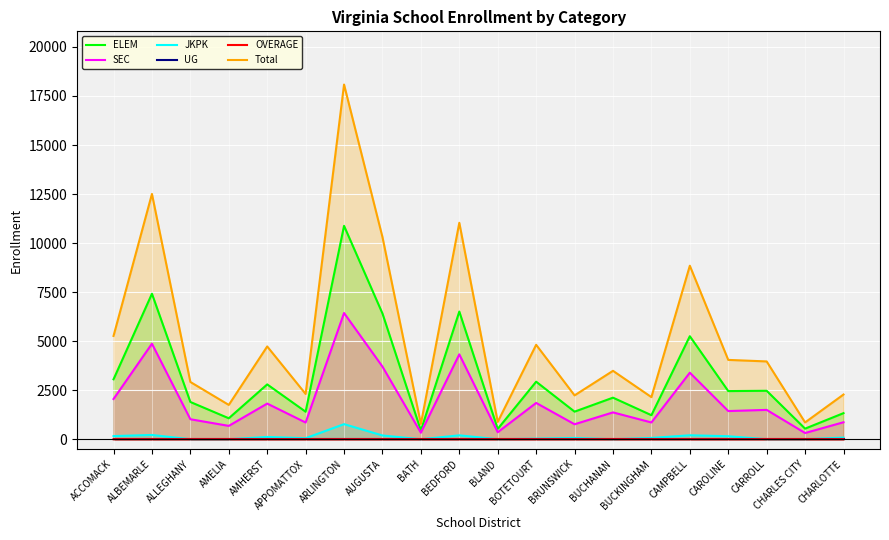

Reading left to right, extract all data points from this chart.

ELEM: ACCOMACK=3055.3	ALBEMARLE=7418.4	ALLEGHANY=1899.5	AMELIA=1068.9	AMHERST=2795.6	APPOMATTOX=1403.2	ARLINGTON=10879.4	AUGUSTA=6411.7	BATH=445.5	BEDFORD=6509.4	BLAND=526.6	BOTETOURT=2933.6	BRUNSWICK=1406.7	BUCHANAN=2119.4	BUCKINGHAM=1226.1	CAMPBELL=5252.2	CAROLINE=2455.1	CARROLL=2471.0	CHARLES CITY=540.0	CHARLOTTE=1330.3
SEC: ACCOMACK=2050.4	ALBEMARLE=4870.5	ALLEGHANY=1019.8	AMELIA=680.8	AMHERST=1818.0	APPOMATTOX=852.2	ARLINGTON=6435.0	AUGUSTA=3702.8	BATH=332.5	BEDFORD=4327.3	BLAND=357.1	BOTETOURT=1851.3	BRUNSWICK=763.8	BUCHANAN=1368.4	BUCKINGHAM=855.3	CAMPBELL=3392.5	CAROLINE=1436.7	CARROLL=1496.0	CHARLES CITY=317.3	CHARLOTTE=865.8
JKPK: ACCOMACK=160.4	ALBEMARLE=217.7	ALLEGHANY=0.0	AMELIA=0.0	AMHERST=116.3	APPOMATTOX=52.9	ARLINGTON=769.6	AUGUSTA=192.1	BATH=0.0	BEDFORD=199.1	BLAND=0.0	BOTETOURT=29.4	BRUNSWICK=65.9	BUCHANAN=0.0	BUCKINGHAM=66.0	CAMPBELL=201.7	CAROLINE=153.2	CARROLL=0.0	CHARLES CITY=0.0	CHARLOTTE=83.6
UG: ACCOMACK=0.0	ALBEMARLE=0.0	ALLEGHANY=0.0	AMELIA=0.0	AMHERST=0.0	APPOMATTOX=0.0	ARLINGTON=0.0	AUGUSTA=0.0	BATH=0.0	BEDFORD=0.0	BLAND=0.0	BOTETOURT=0.0	BRUNSWICK=0.0	BUCHANAN=0.0	BUCKINGHAM=0.0	CAMPBELL=0.0	CAROLINE=0.0	CARROLL=0.0	CHARLES CITY=0.0	CHARLOTTE=0.0
OVERAGE: ACCOMACK=1.3	ALBEMARLE=0.0	ALLEGHANY=0.0	AMELIA=0.0	AMHERST=0.0	APPOMATTOX=0.0	ARLINGTON=0.0	AUGUSTA=0.0	BATH=0.0	BEDFORD=0.0	BLAND=0.0	BOTETOURT=0.0	BRUNSWICK=0.0	BUCHANAN=0.0	BUCKINGHAM=0.0	CAMPBELL=0.0	CAROLINE=0.0	CARROLL=0.0	CHARLES CITY=0.0	CHARLOTTE=0.0
Total: ACCOMACK=5266.2	ALBEMARLE=12506.5	ALLEGHANY=2919.3	AMELIA=1749.7	AMHERST=4729.9	APPOMATTOX=2308.3	ARLINGTON=18084.0	AUGUSTA=10306.6	BATH=778.0	BEDFORD=11035.8	BLAND=883.7	BOTETOURT=4814.3	BRUNSWICK=2236.4	BUCHANAN=3487.8	BUCKINGHAM=2147.4	CAMPBELL=8846.4	CAROLINE=4045.0	CARROLL=3966.9	CHARLES CITY=857.3	CHARLOTTE=2279.7